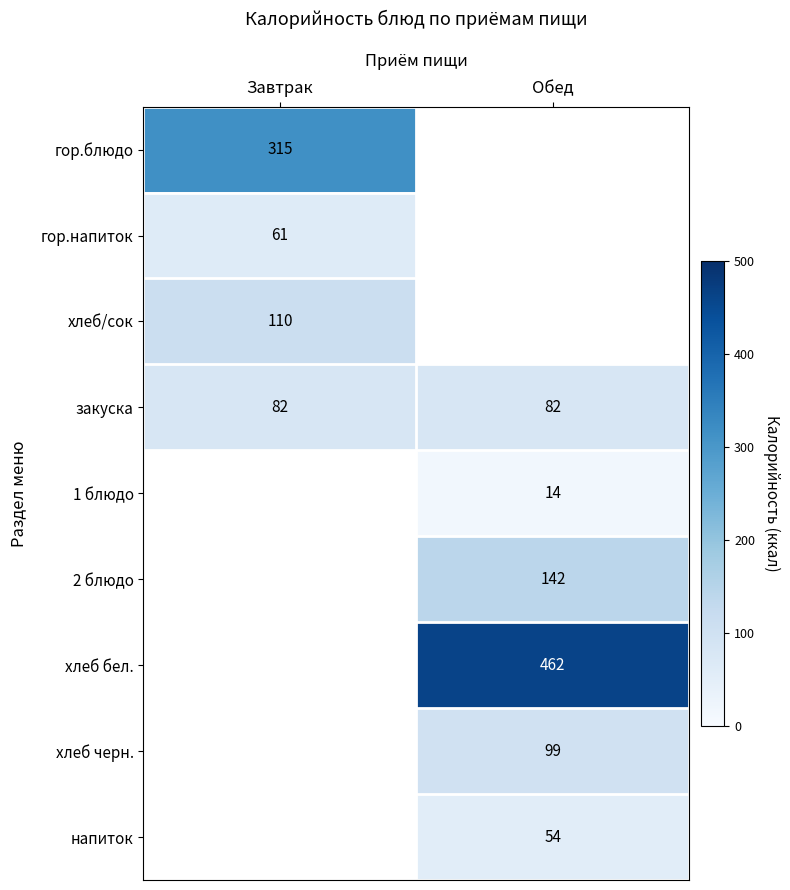

What is the average value of the закуска series?

82